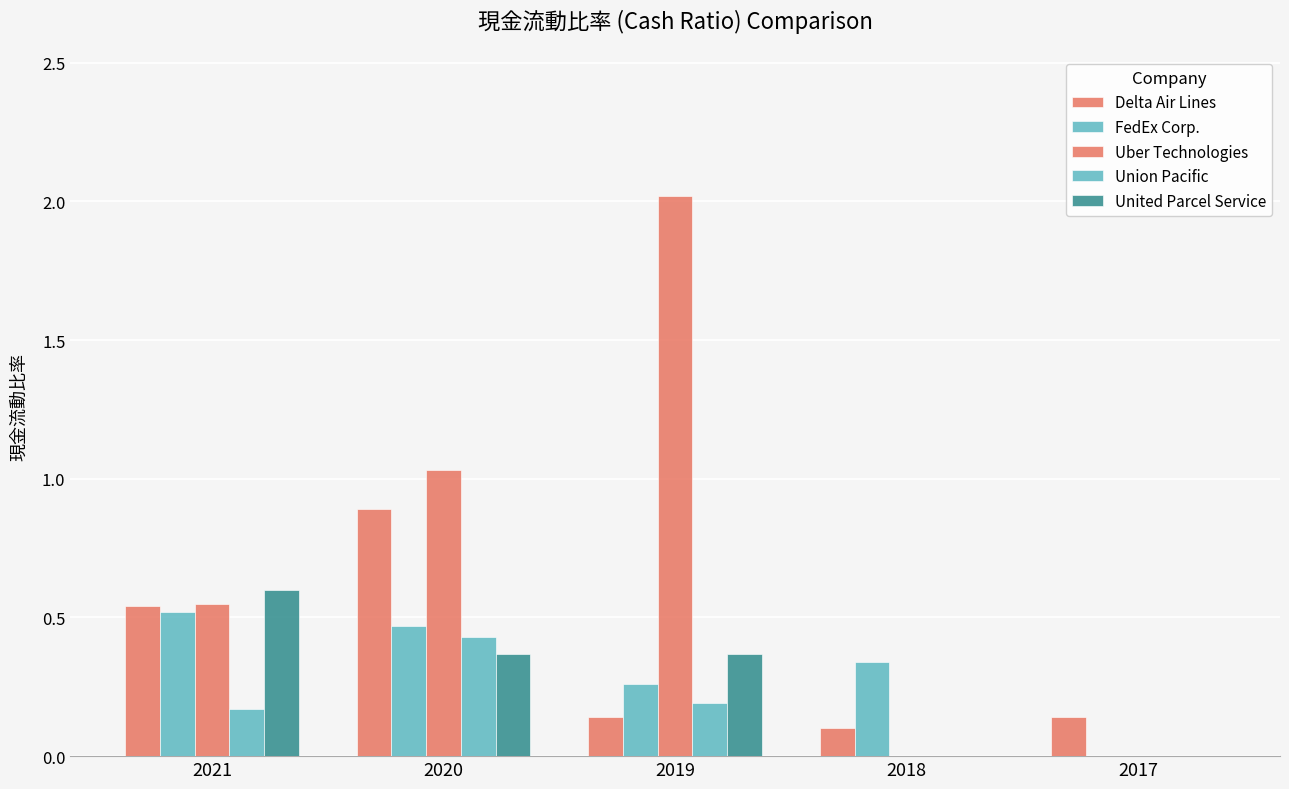

What is the difference between the maximum and second lowest values in the United Parcel Service series?

0.6